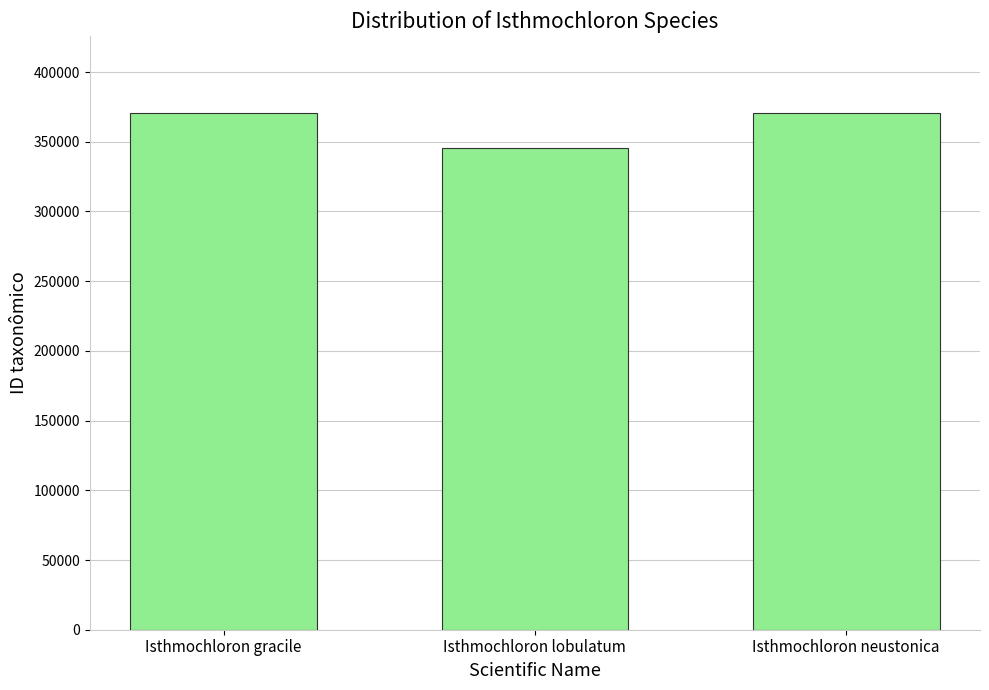

How many bars are there in total?

3